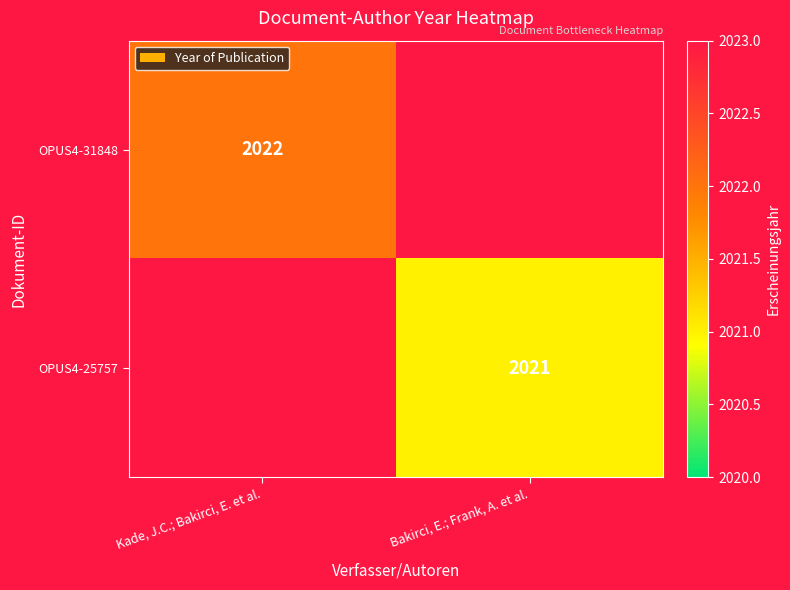

The value of OPUS4-25757 at Bakirci, E.; Frank, A. et al. is 2021. True or false?

True